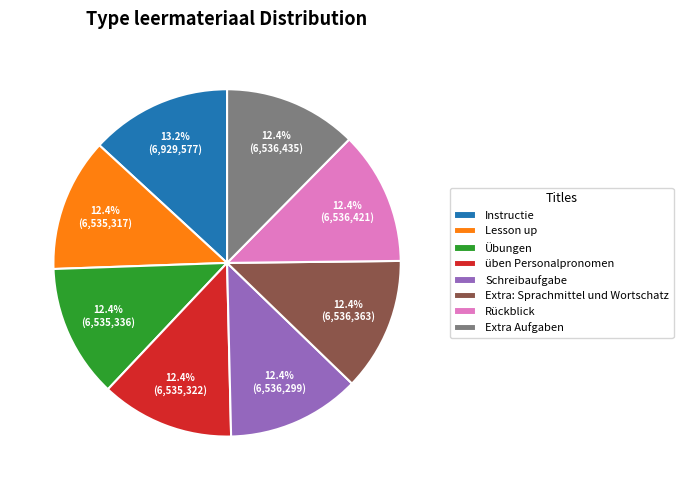

Which category has the biggest portion of the pie?

Instructie